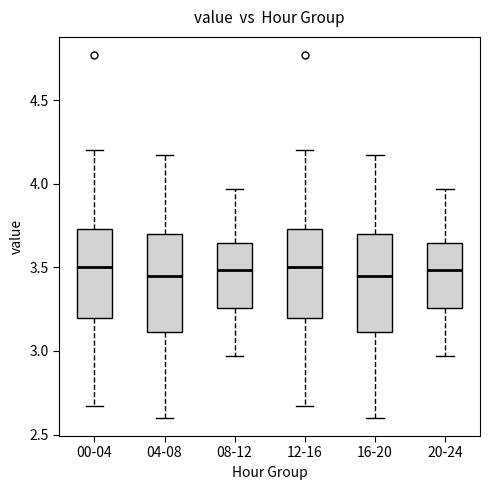

Reading left to right, transcribe this box plot: for each box, give where its median line is, the range the box spans, and where its two whiskers end, as read against the y-axis. The values are not printed on the chart, so give them approximately, as read against the axis.

00-04: median 3.50, box 3.20 to 3.75, whiskers 2.65 to 4.20
04-08: median 3.45, box 3.10 to 3.70, whiskers 2.60 to 4.15
08-12: median 3.50, box 3.25 to 3.65, whiskers 2.95 to 3.95
12-16: median 3.50, box 3.20 to 3.75, whiskers 2.65 to 4.20
16-20: median 3.45, box 3.10 to 3.70, whiskers 2.60 to 4.15
20-24: median 3.50, box 3.25 to 3.65, whiskers 2.95 to 3.95